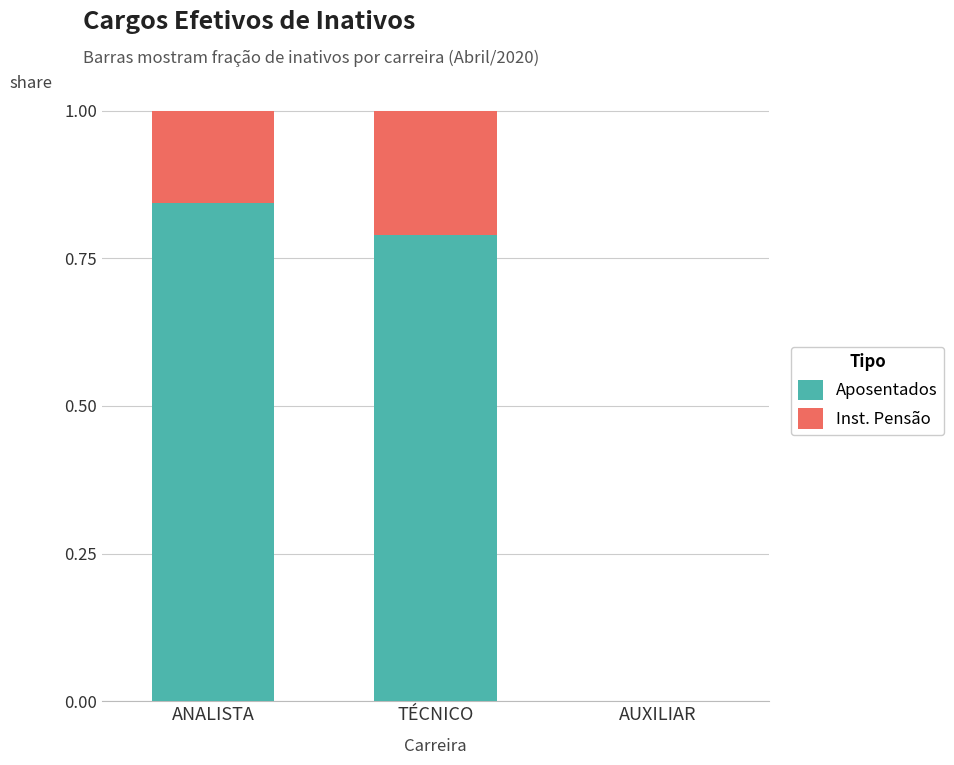

Count the number of data series in this chart.

2